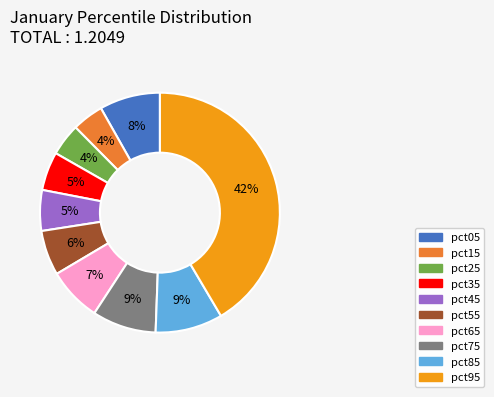

Which slice is the largest?

pct95